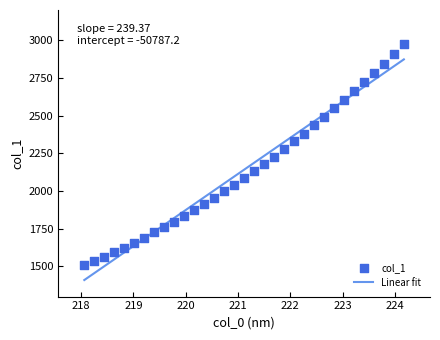

What is the change in value from 220.9264 to 224.1709?

+933.4